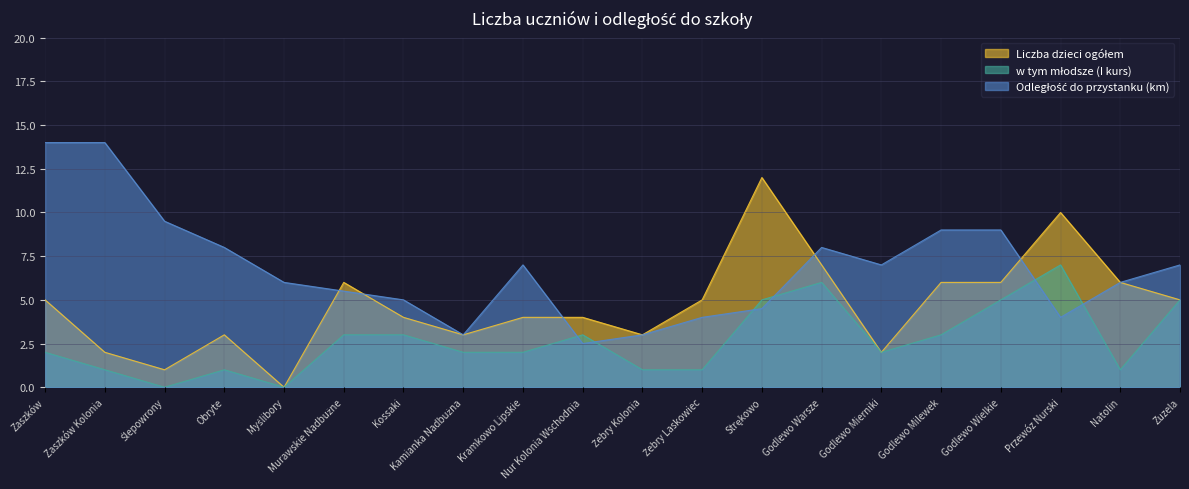

Which series changed the most between Zaszków Kolonia and Strękowo?

Liczba dzieci ogółem